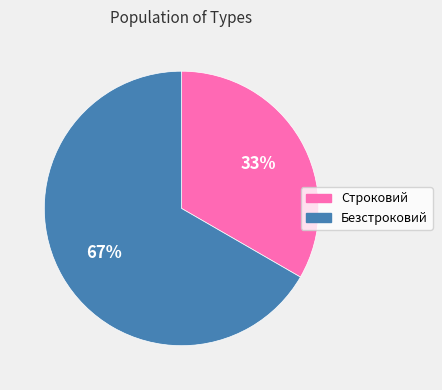

Which slice represents more than half of the pie?

Безстроковий